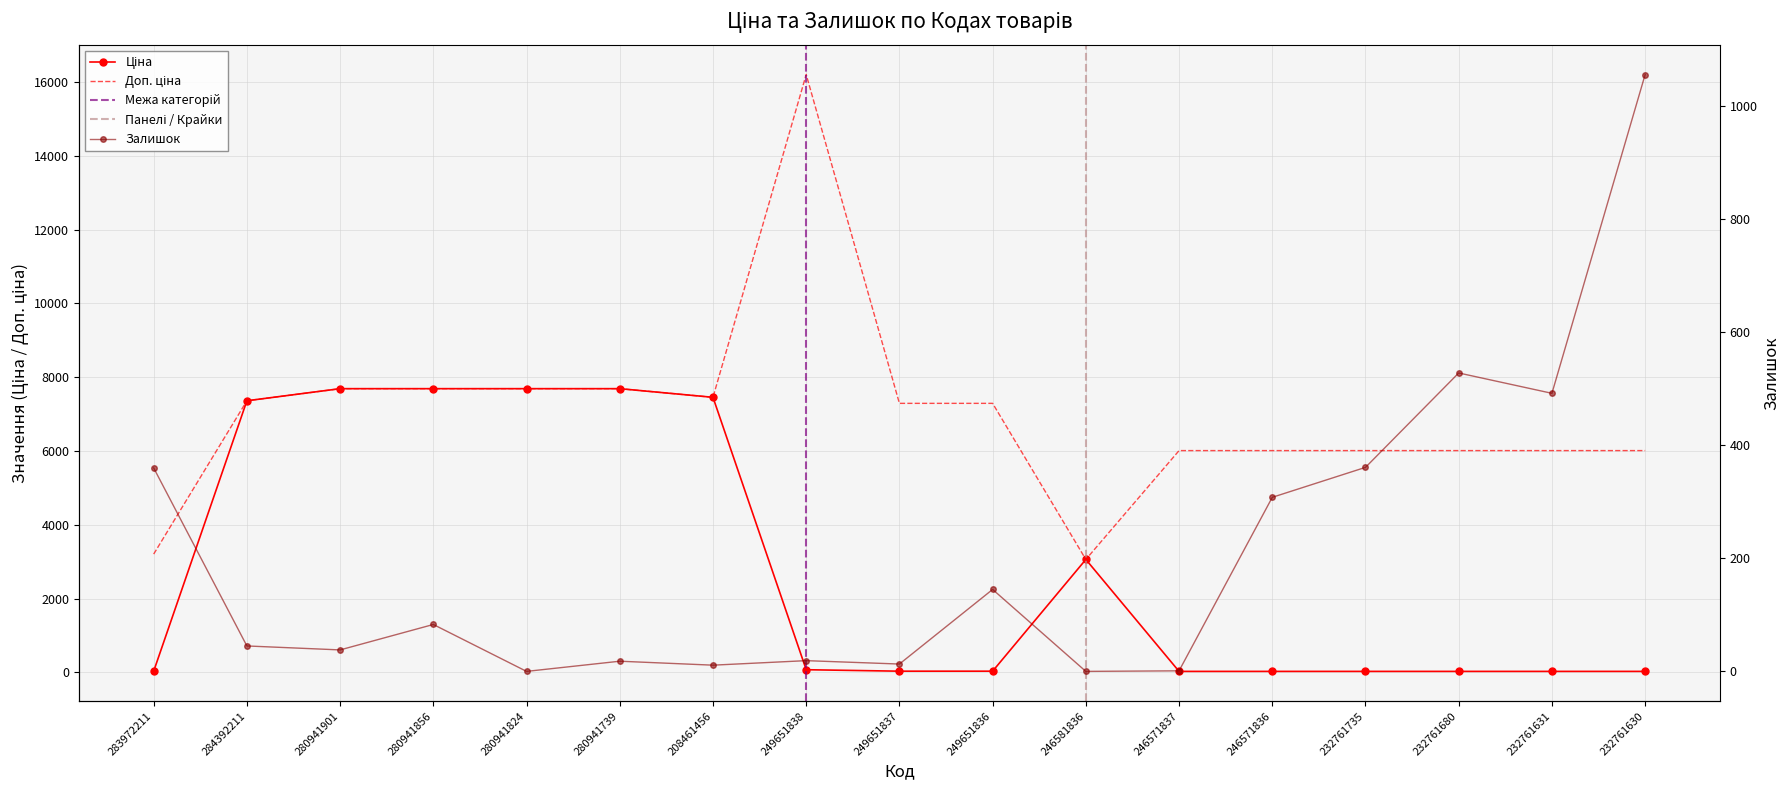

Where is the first local maximum for Залишок?

280941856